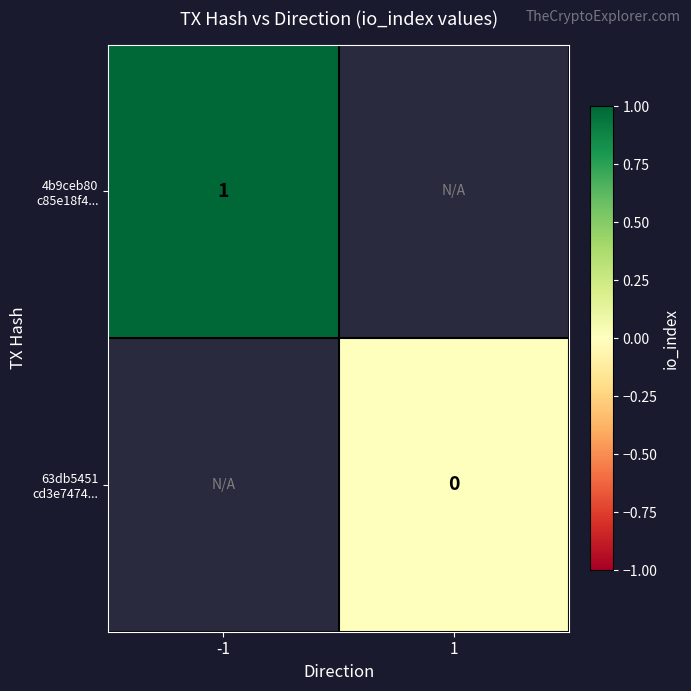

Where is 4b9ceb80 c85e18f4... nearest to the value 1?

-1